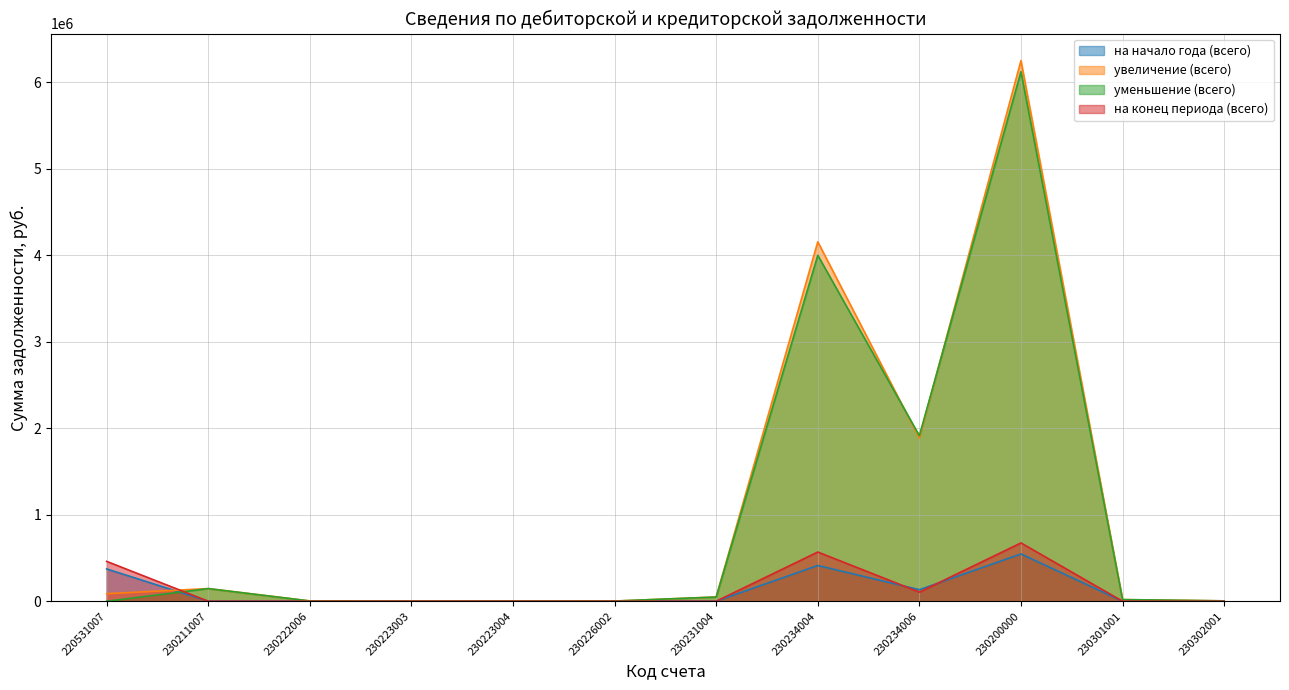

Reading left to right, extract all data points from this chart.

на начало года (всего): 373297.1	0.0	0.0	0.0	0.0	0.0	0.0	413062.3	133197.0	546259.4	0.0	0.0
увеличение (всего): 87330.9	146052.2	3200.0	128.2	999.2	2000.0	48800.0	4153623.8	1885159.1	6247362.6	18986.0	4235.6
уменьшение (всего): 0.0	146052.2	3200.0	128.2	999.2	2000.0	48800.0	3997969.5	1913188.7	6119737.8	18986.0	4235.6
на конец периода (всего): 460628.0	0.0	0.0	0.0	0.0	0.0	0.0	568716.7	105167.5	673884.2	0.0	0.0